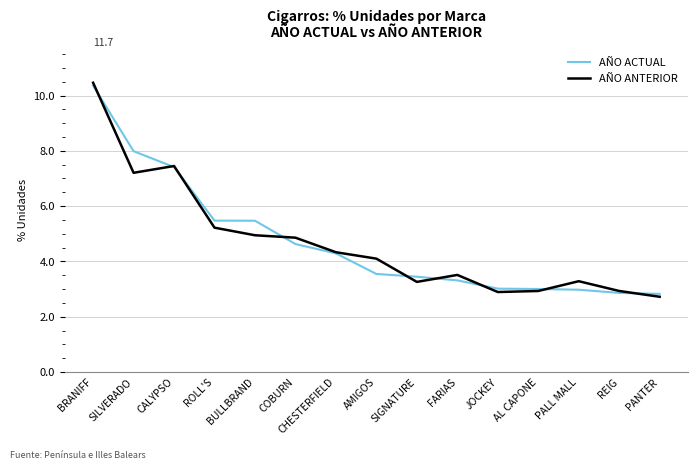

Does the chart display data point markers on the line(s)?

No